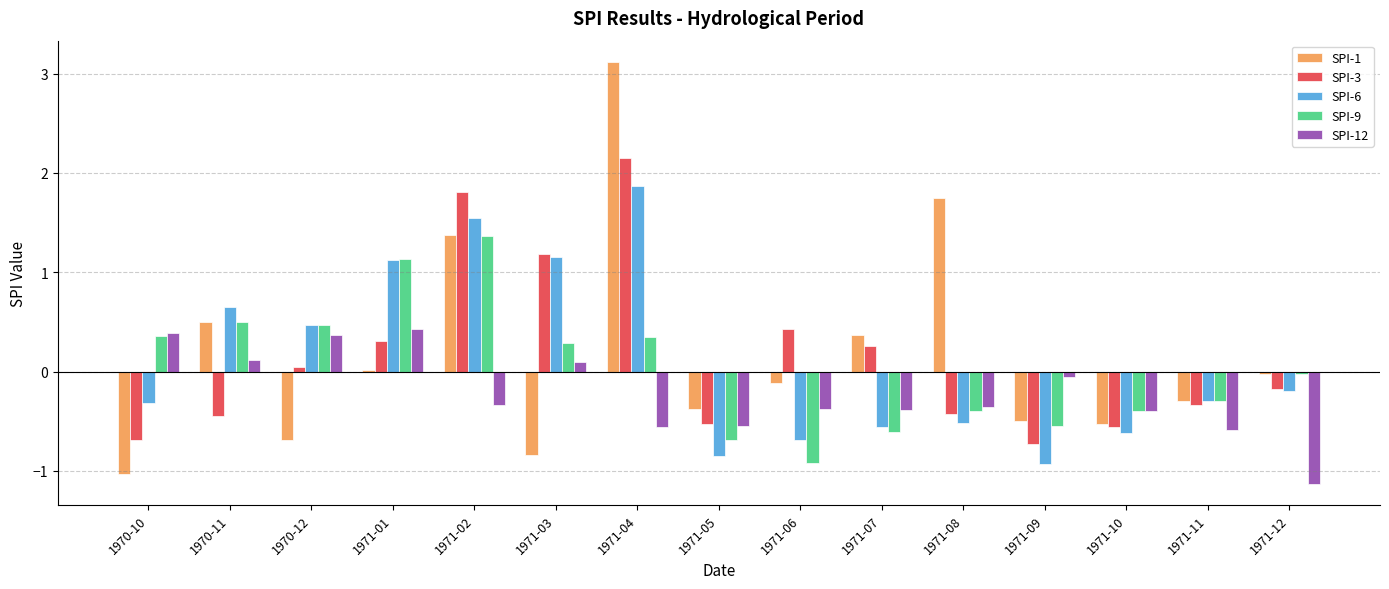

Rank the series by their maximum value, from lowest to highest.

SPI-12, SPI-9, SPI-6, SPI-3, SPI-1